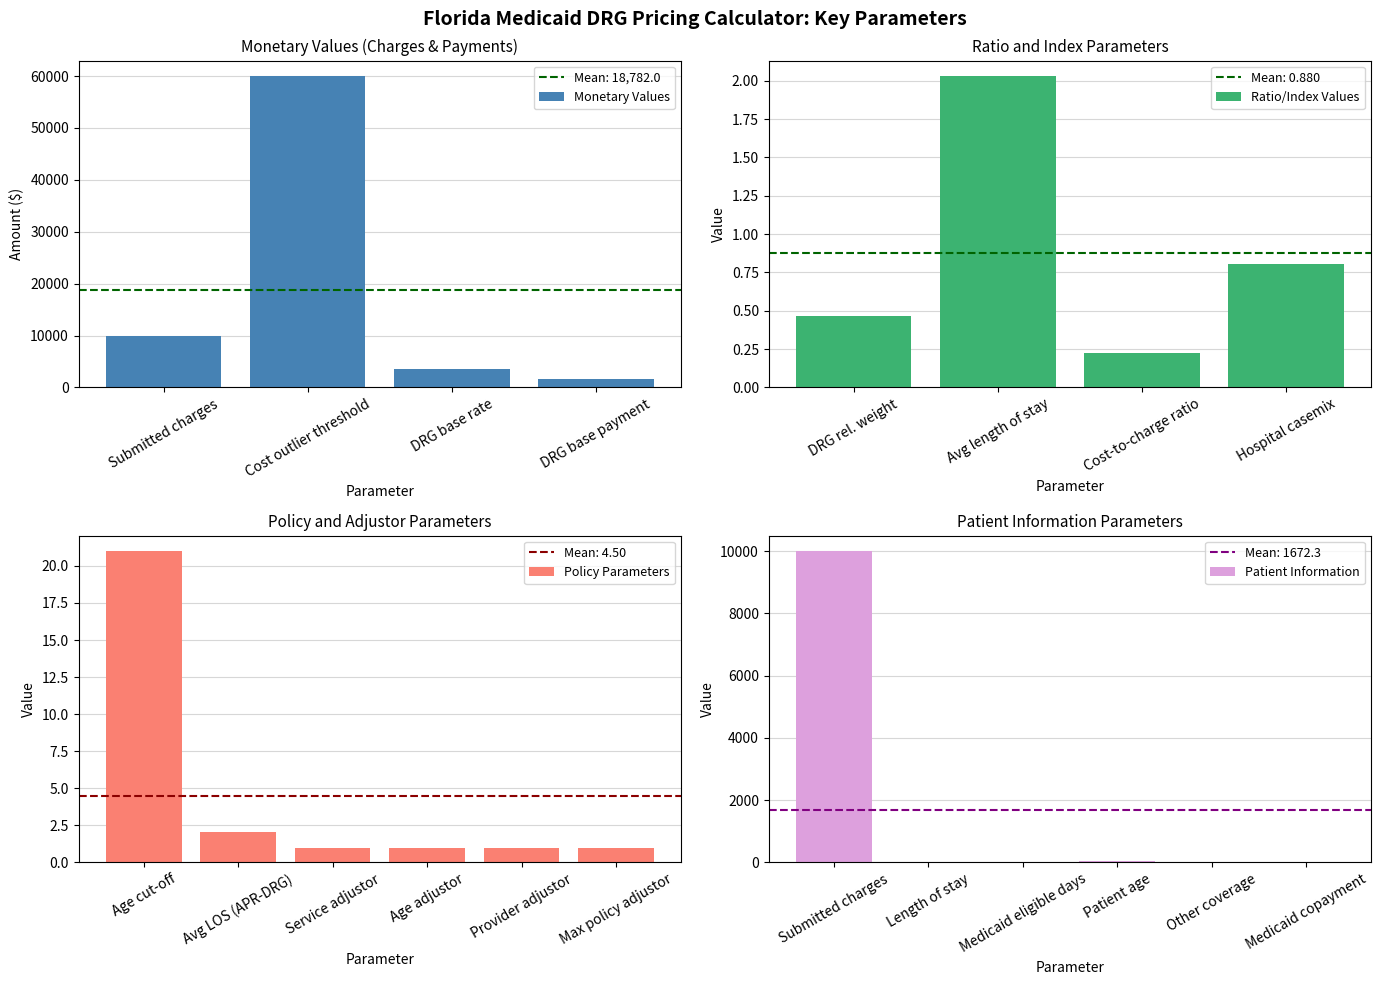

The chart shows a value of 0.5 at DRG relative weight. True or false?

True